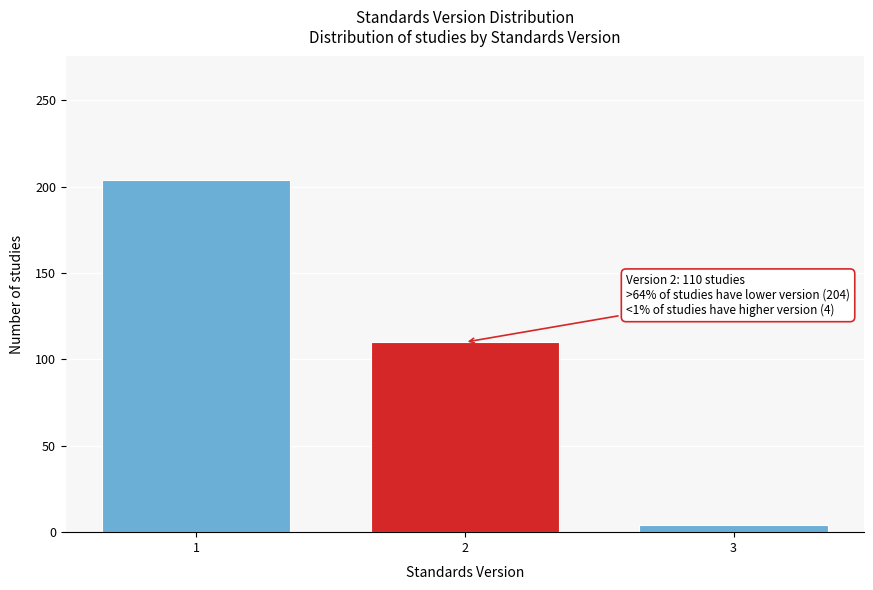

Reading left to right, what are all the values shown in this chart?

1=204	2=110	3=4